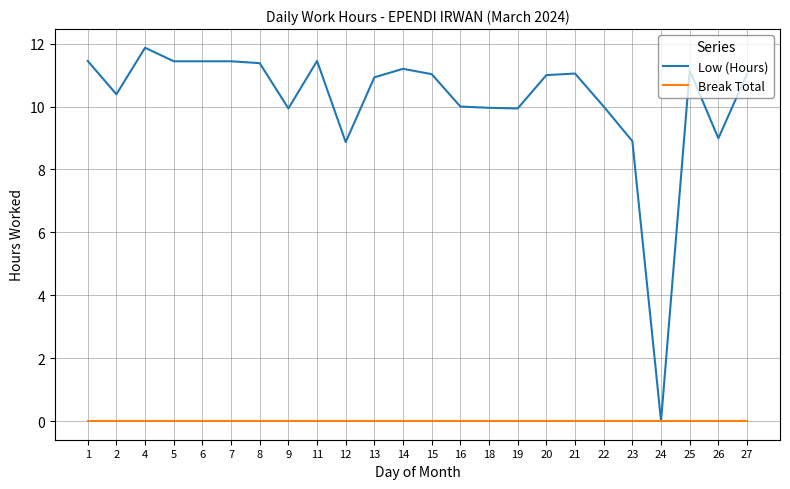

Which category has the lowest value in the Low (Hours) series?

24